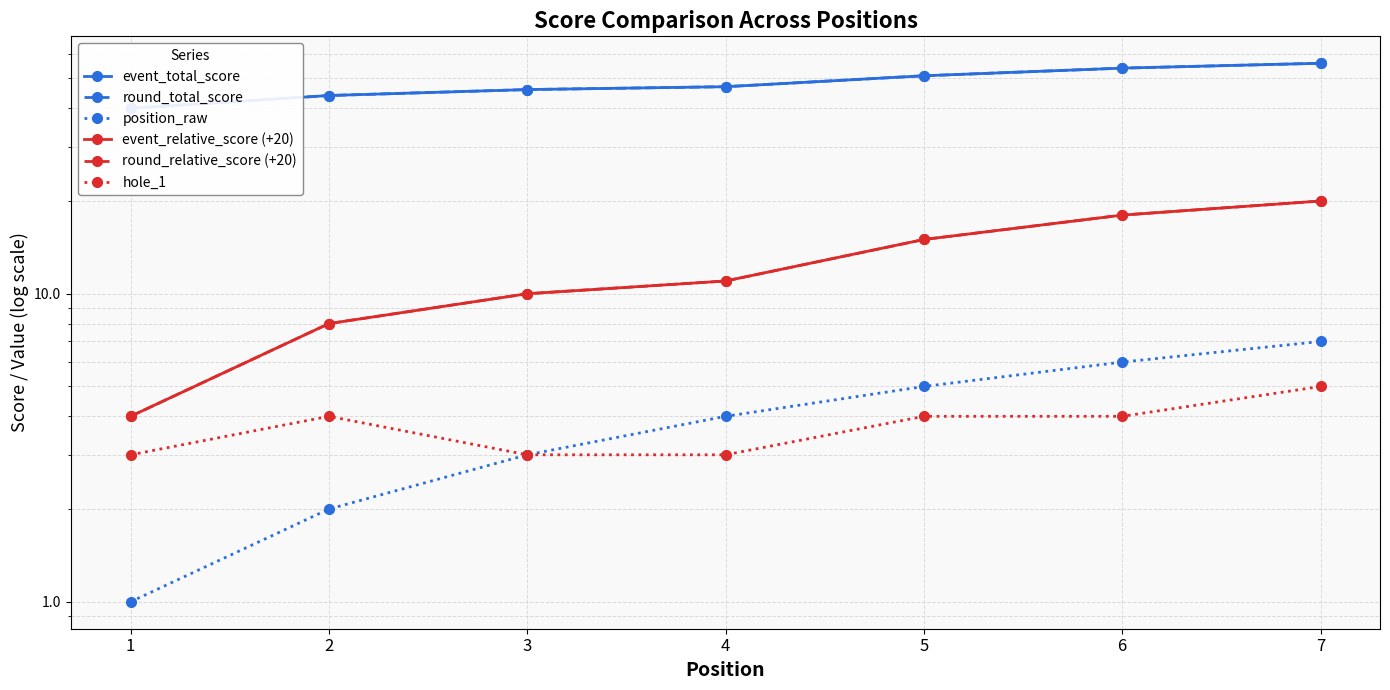

Is this an area chart (filled region under the line)?

No